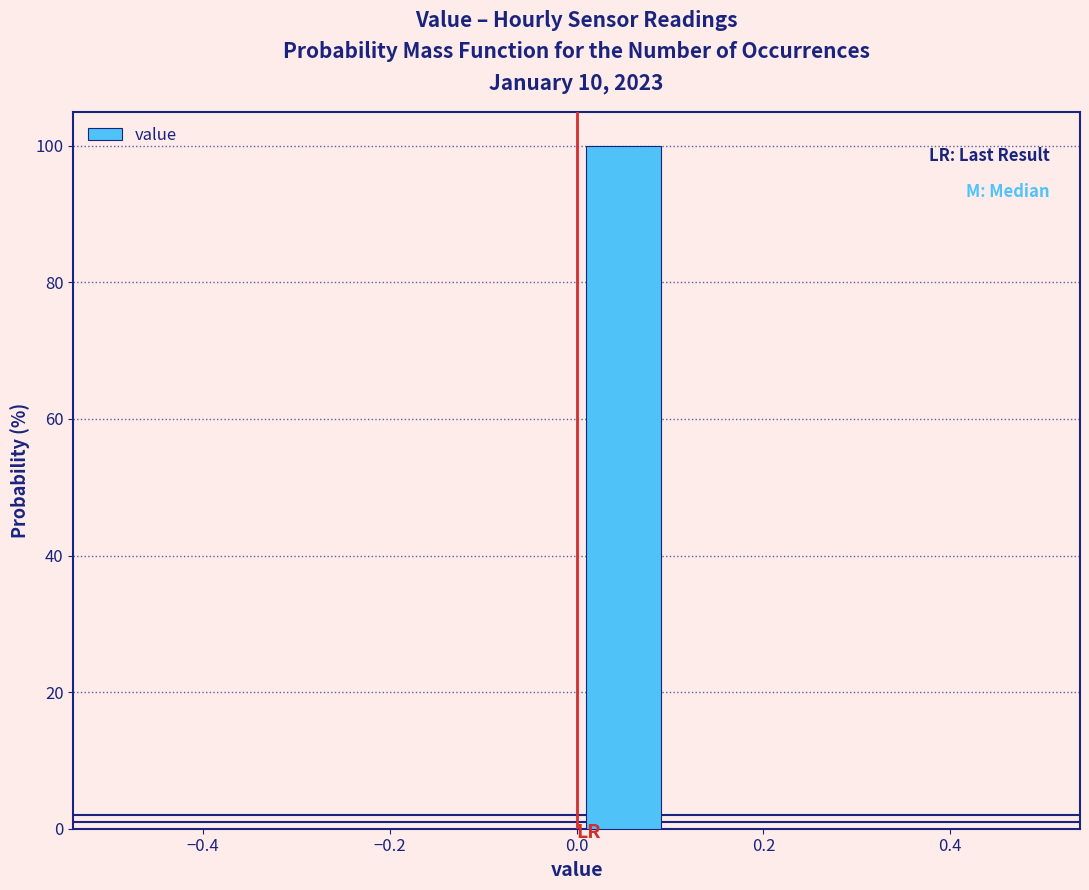

How tall is the bar that spans 0.0 to 0.1 on the x-axis? The values are not printed on the chart, so give them approximately, as read against the axis.

100